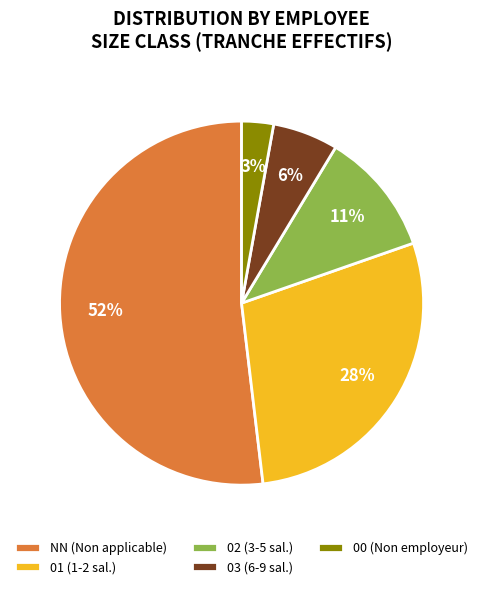

The 01 (1-2 sal.) slice represents 16% of the pie. True or false?

False